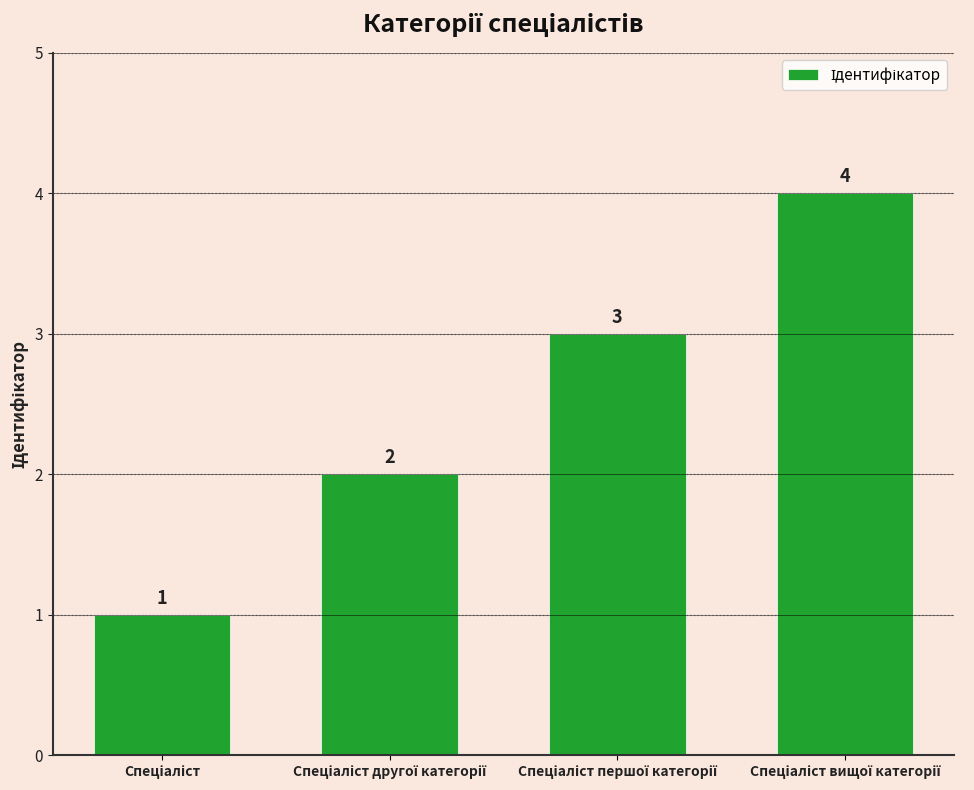

What is the difference between the maximum and minimum values?

3